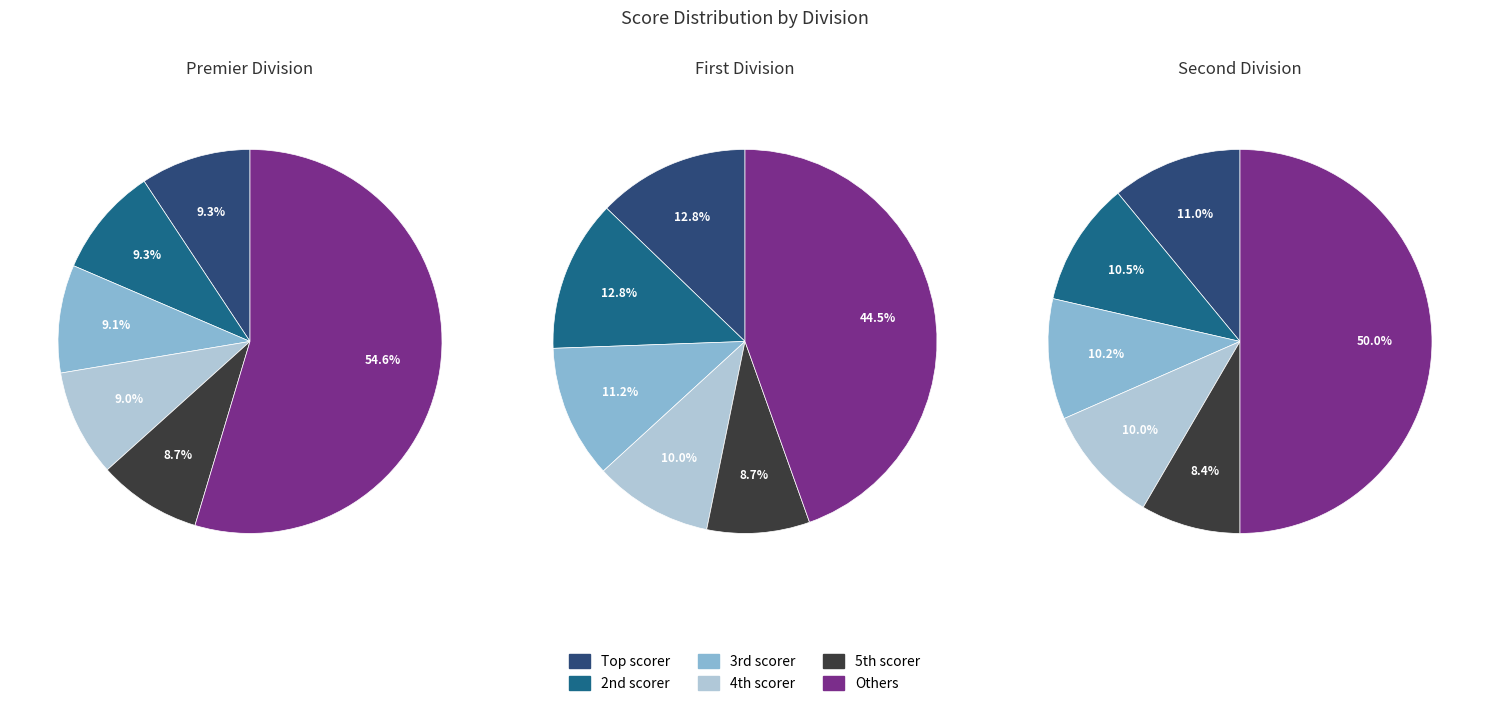

What is the largest slice in the pie chart?

Premier Division